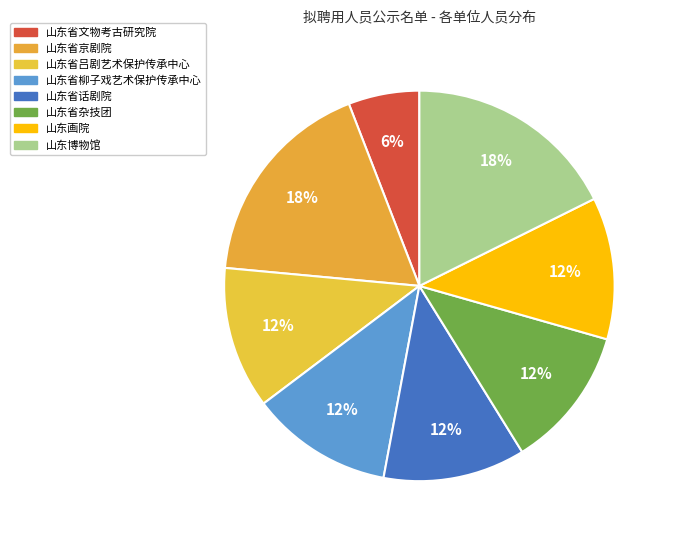

Combined, do 山东博物馆 and 山东省话剧院 account for over 50%?

No